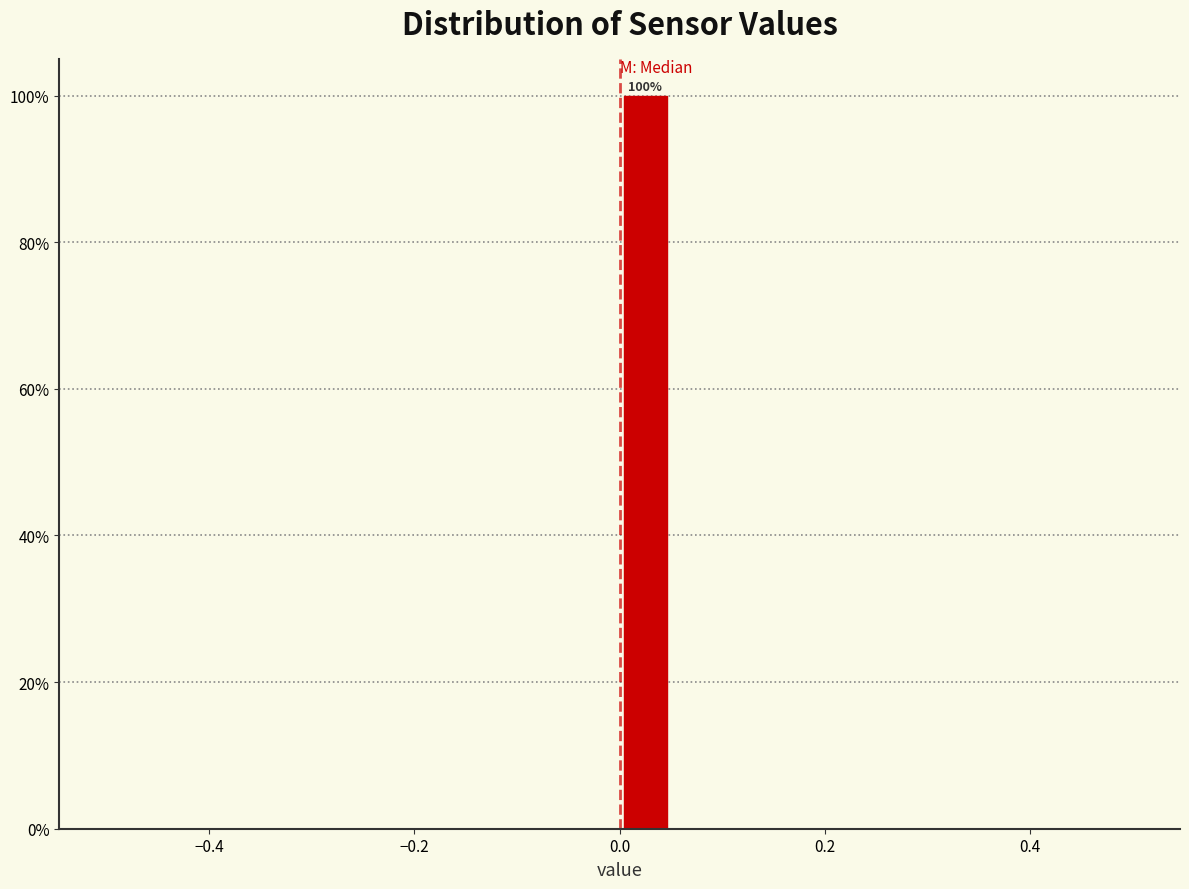

Read against the x-axis, roughly where is the centre of the tallest bar?

0.02